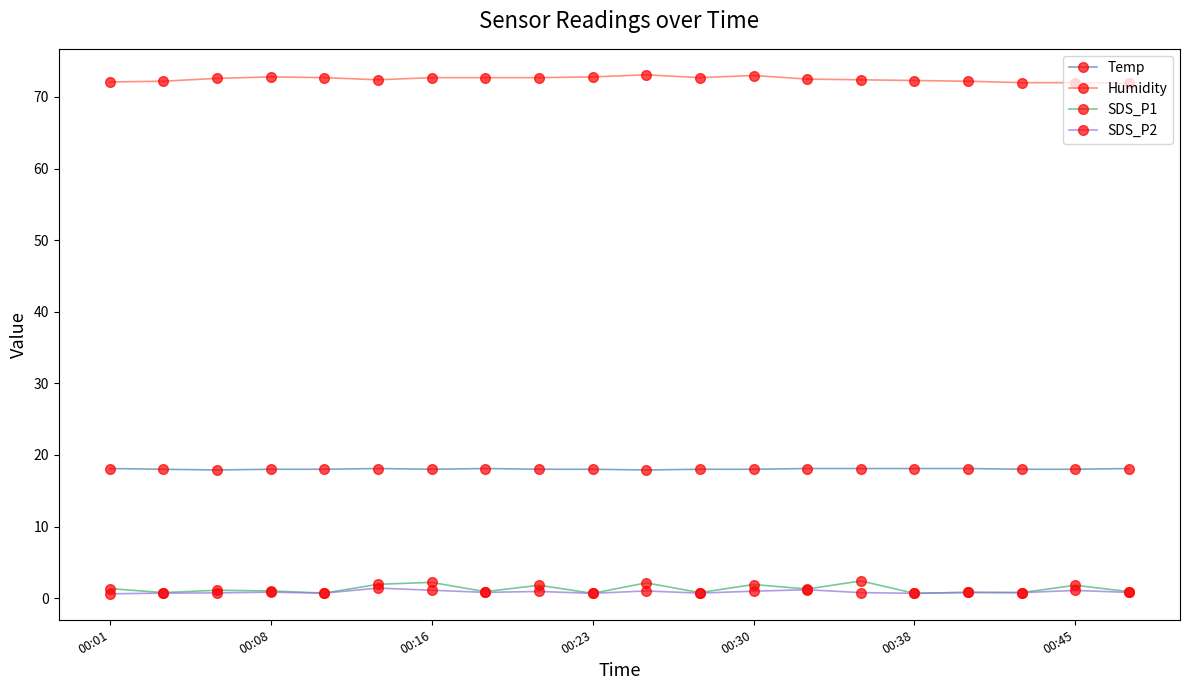

Which series has the largest total across all categories?

Humidity